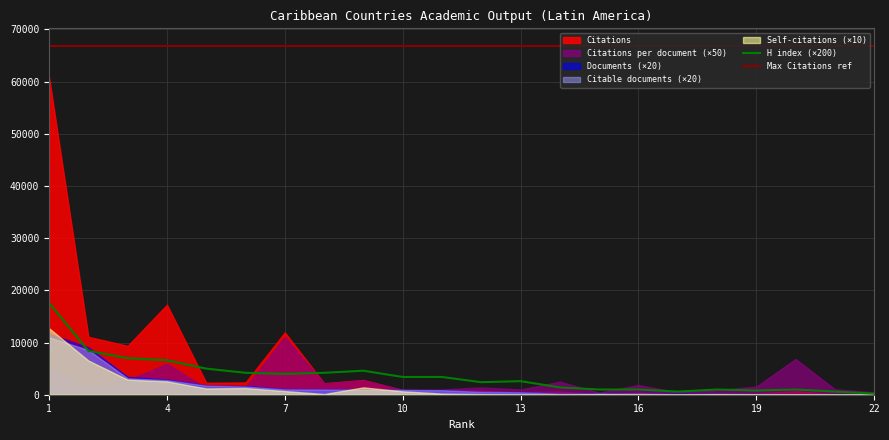

In H index, how many points are higher than both neighbors (excluding endpoints)?

4